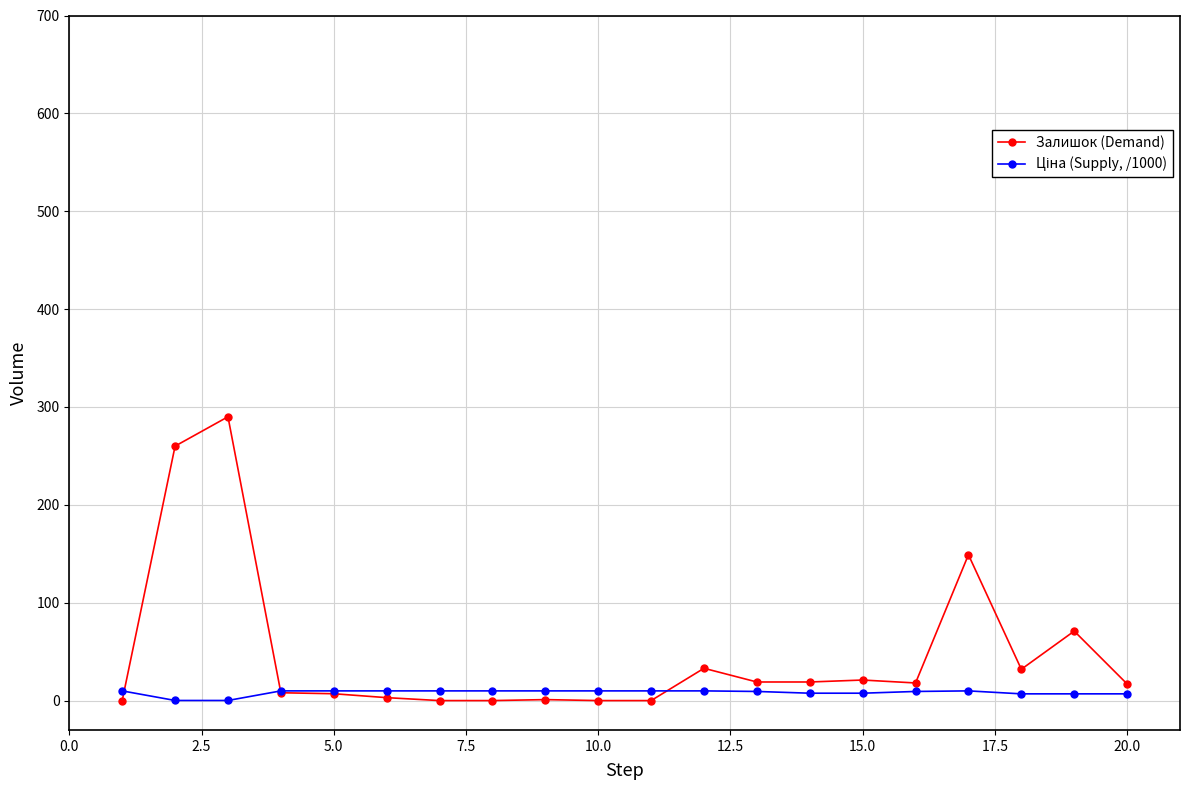

True or false: Залишок (Demand) has more than 1 interior local peaks.

True